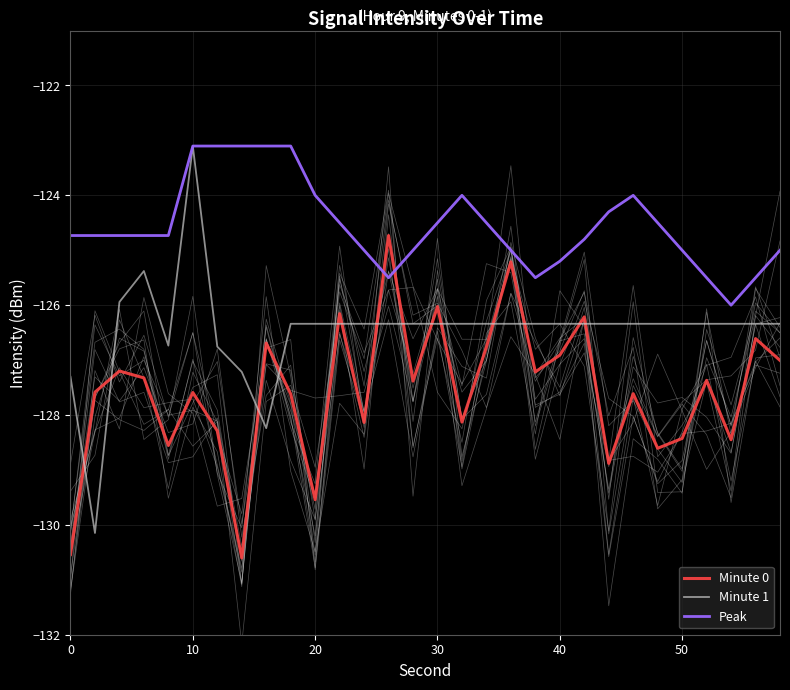

The value of Peak at 22 is -64.8. True or false?

False